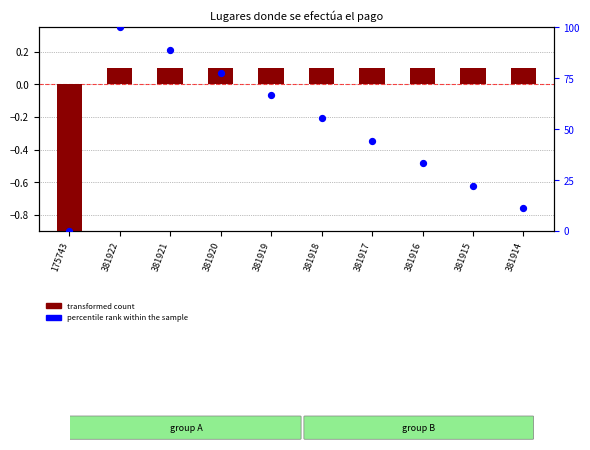

Which series contains the lowest Y value?

transformed count